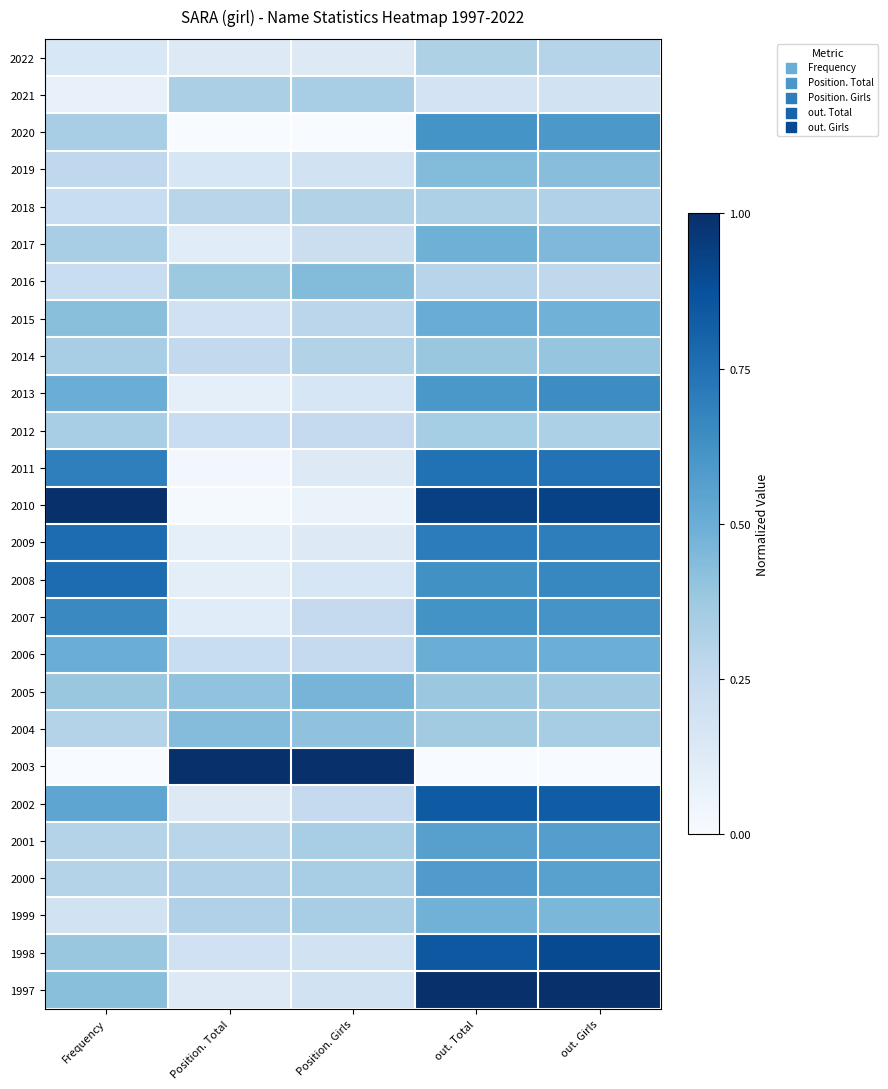

What is the spread (max minus min) of values at out. Girls?

1.0